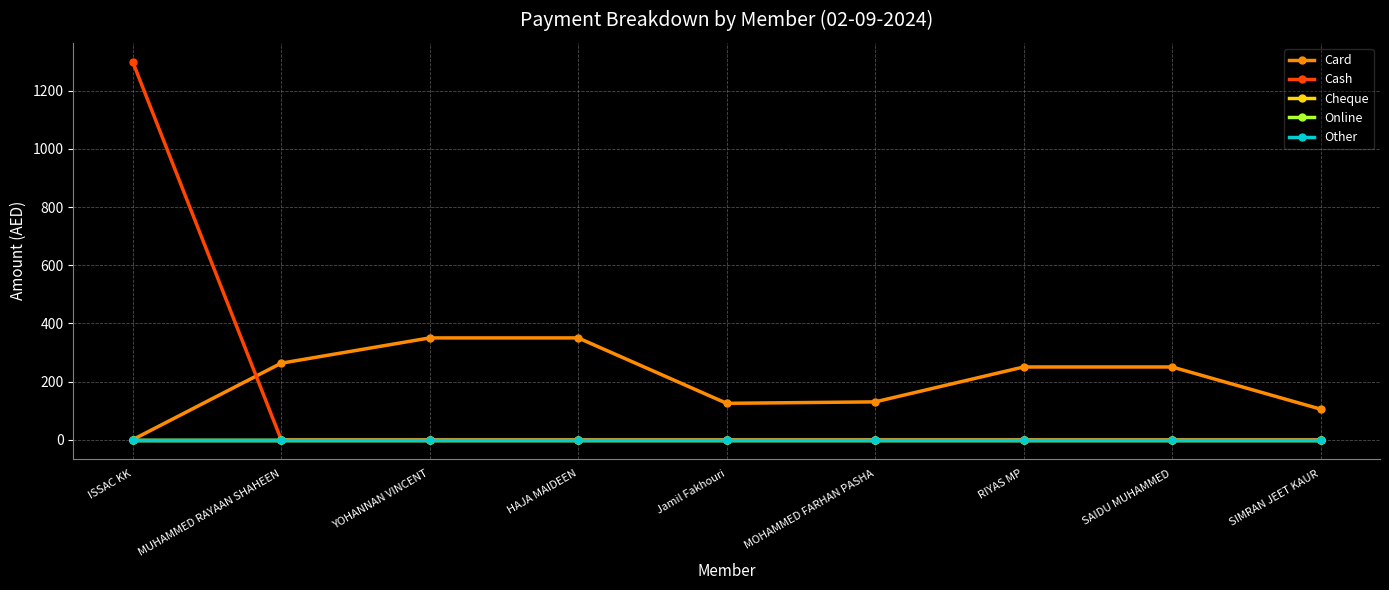

Does the chart have visible grid lines?

Yes